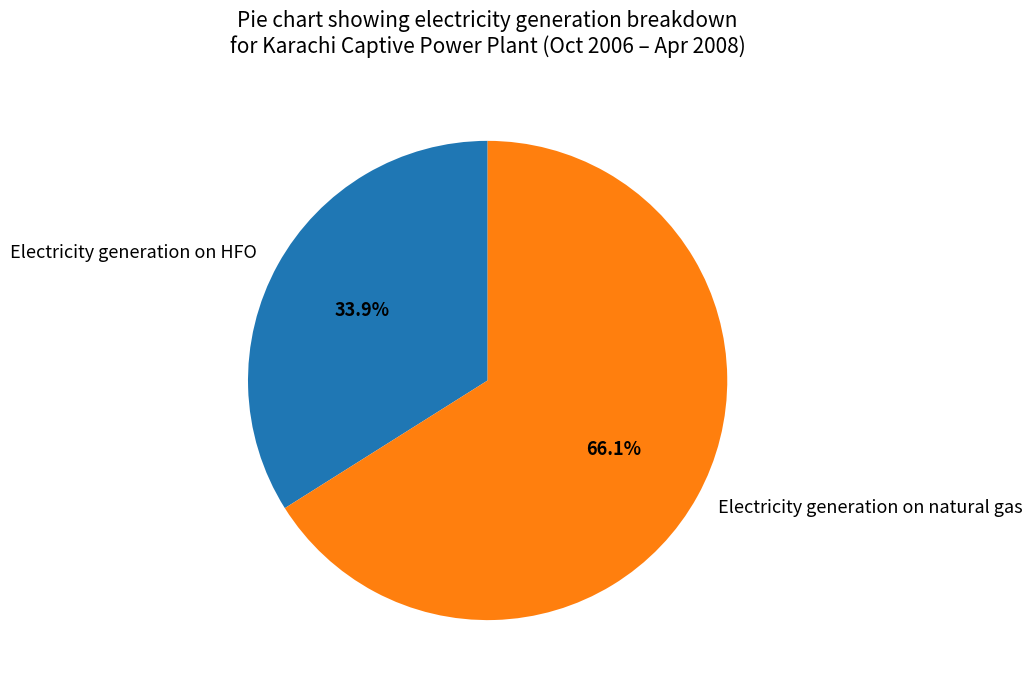

Rank the categories by value from highest to lowest.

Electricity generation on natural gas, Electricity generation on HFO